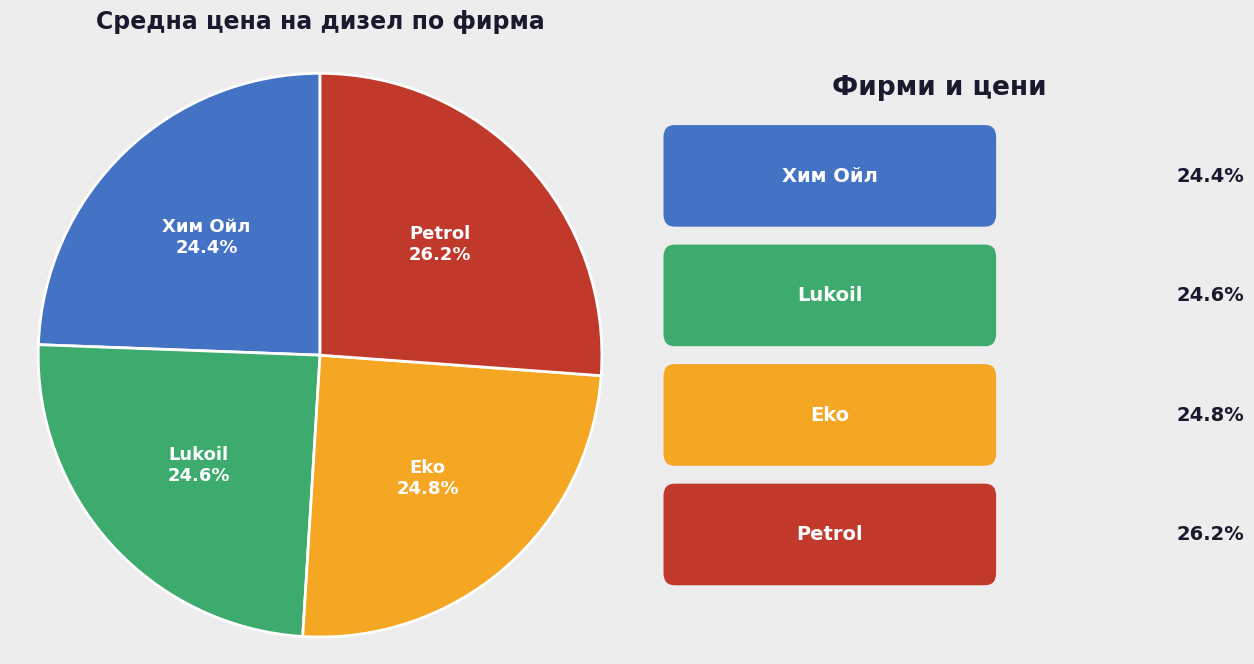

Is there a majority slice in this chart?

No